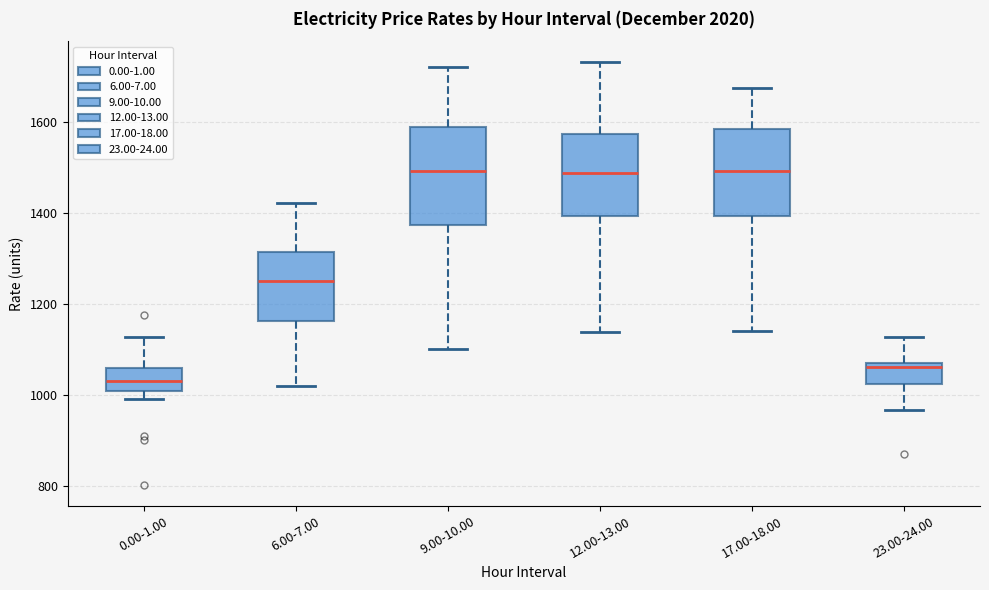

Where is the lower edge of the box for 6.00-7.00 on the y-axis? The values are not printed on the chart, so give them approximately, as read against the axis.

1160